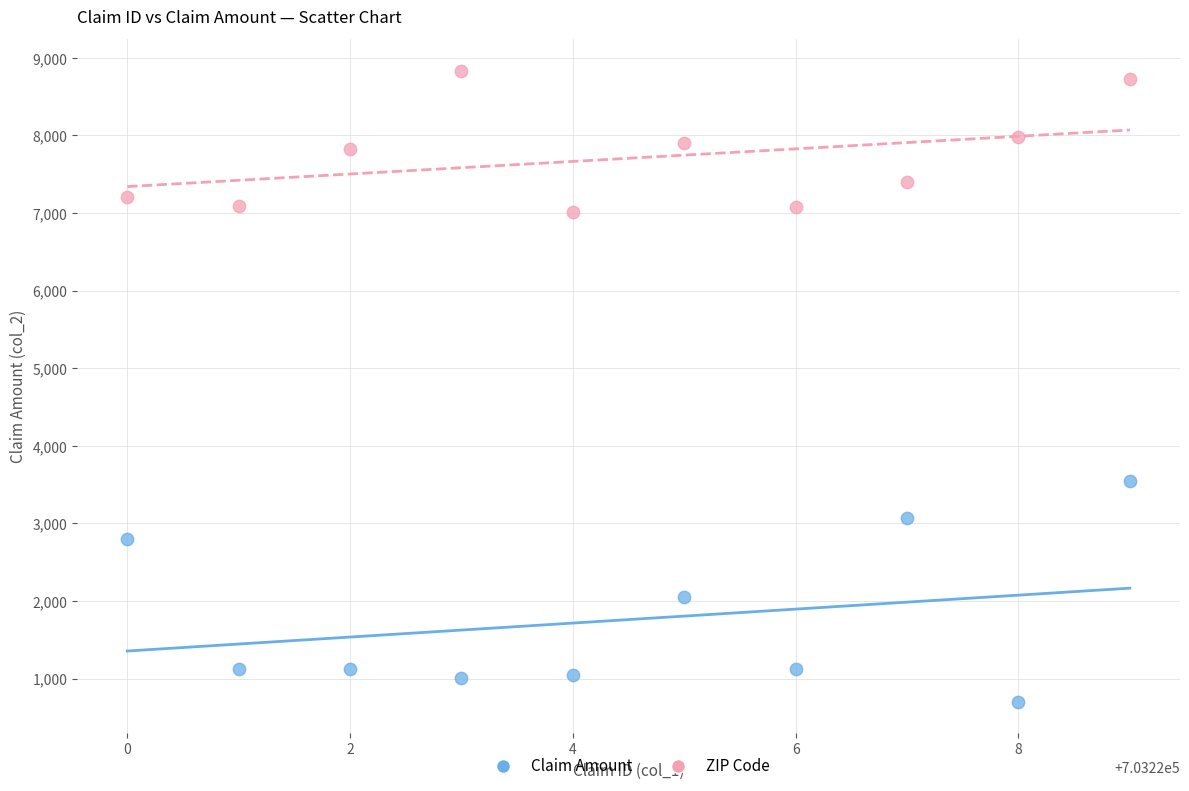

Across all series, what Y value is closest to 4769?

3545